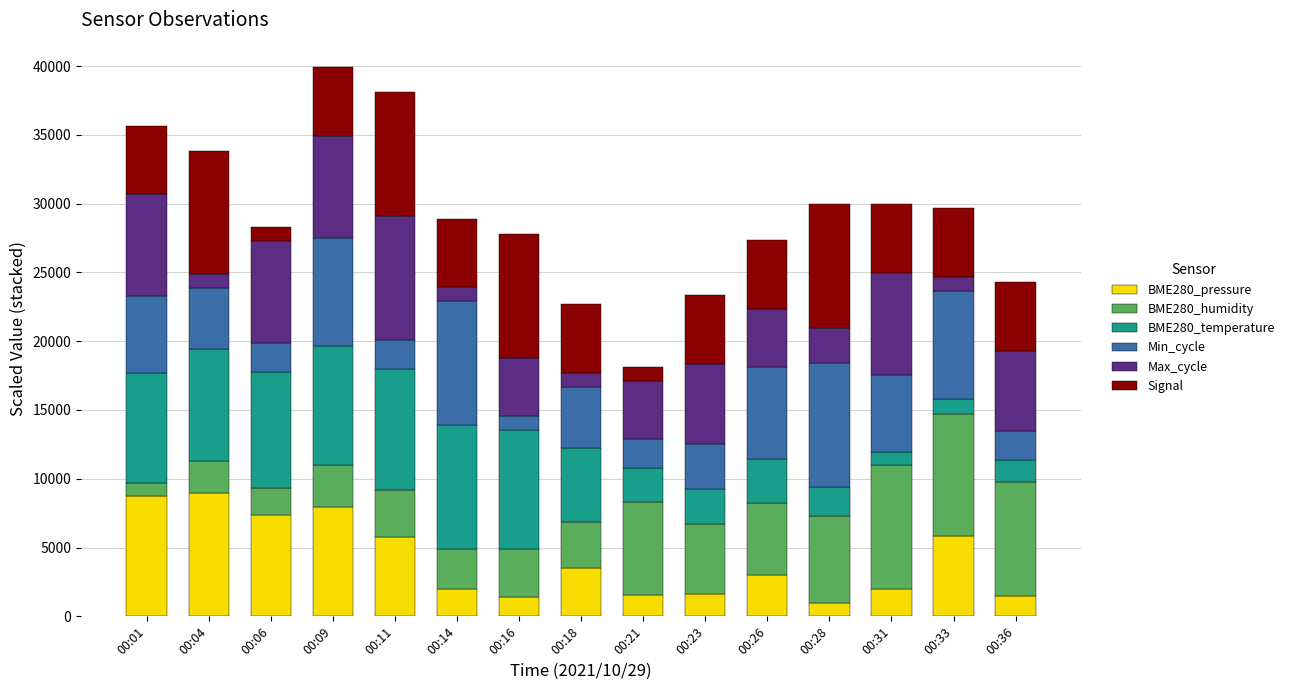

What is the difference between the BME280_pressure values at 00:06 and 00:04?

1613.2